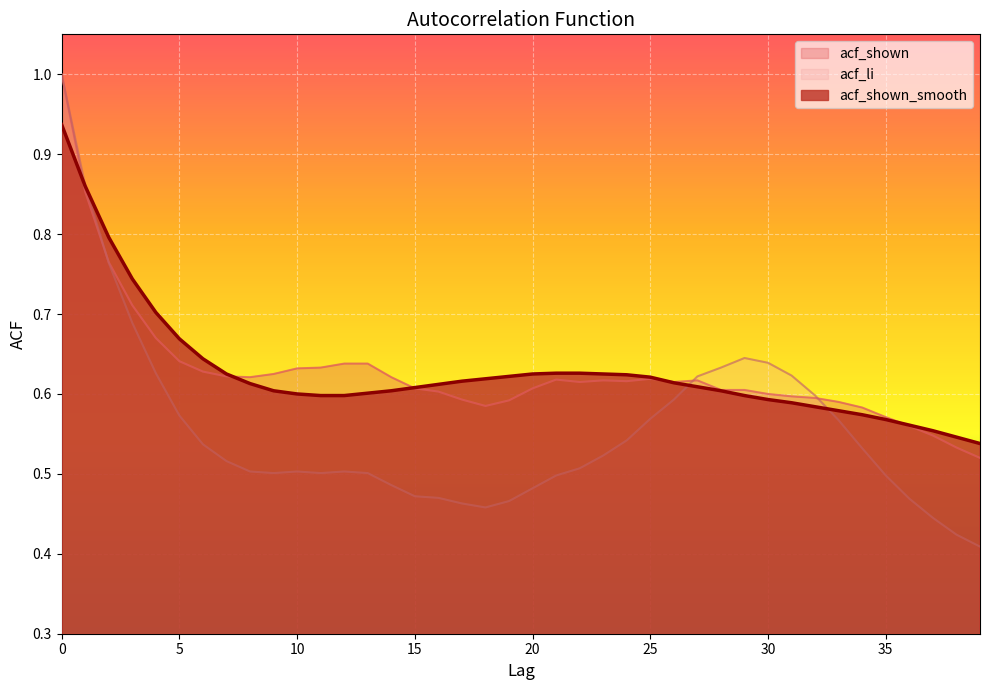

At how many categories does at least one series exceed 0?

40